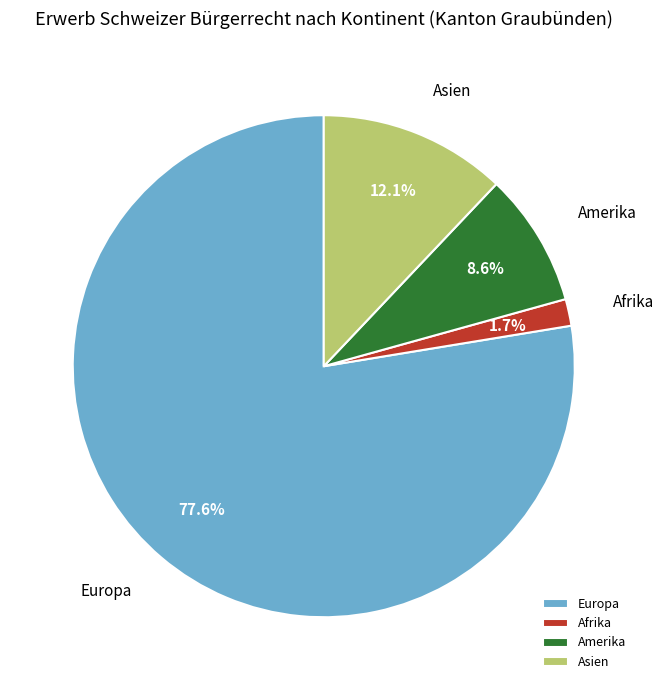

Between Asien and Afrika, which is larger?

Asien